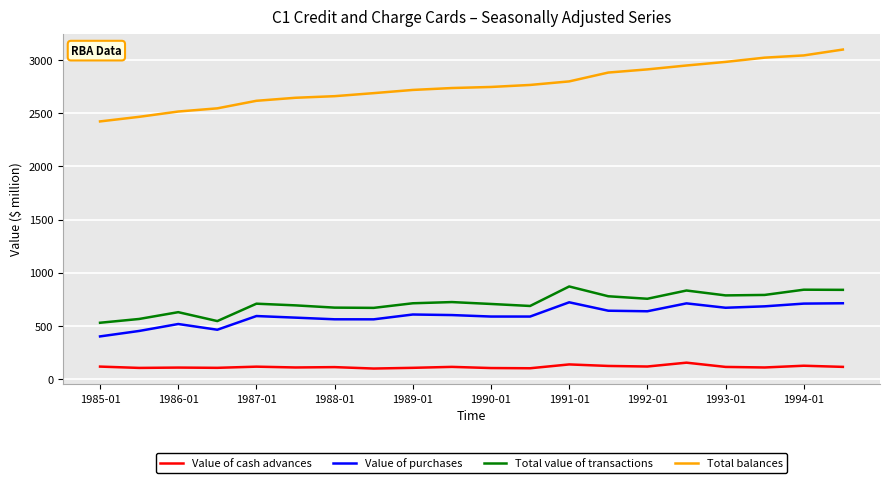

What is the maximum value shown in the chart?

3098.9